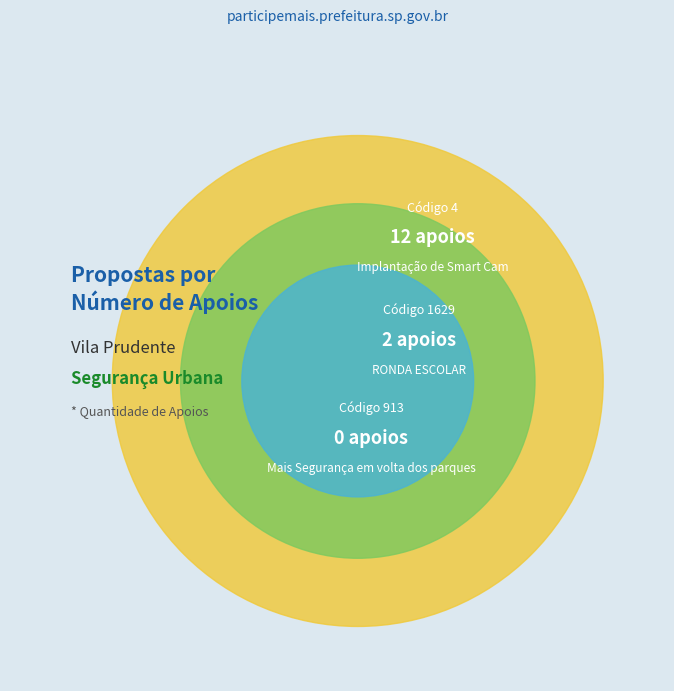

Is it true that 1629 is 25% of the pie?

False